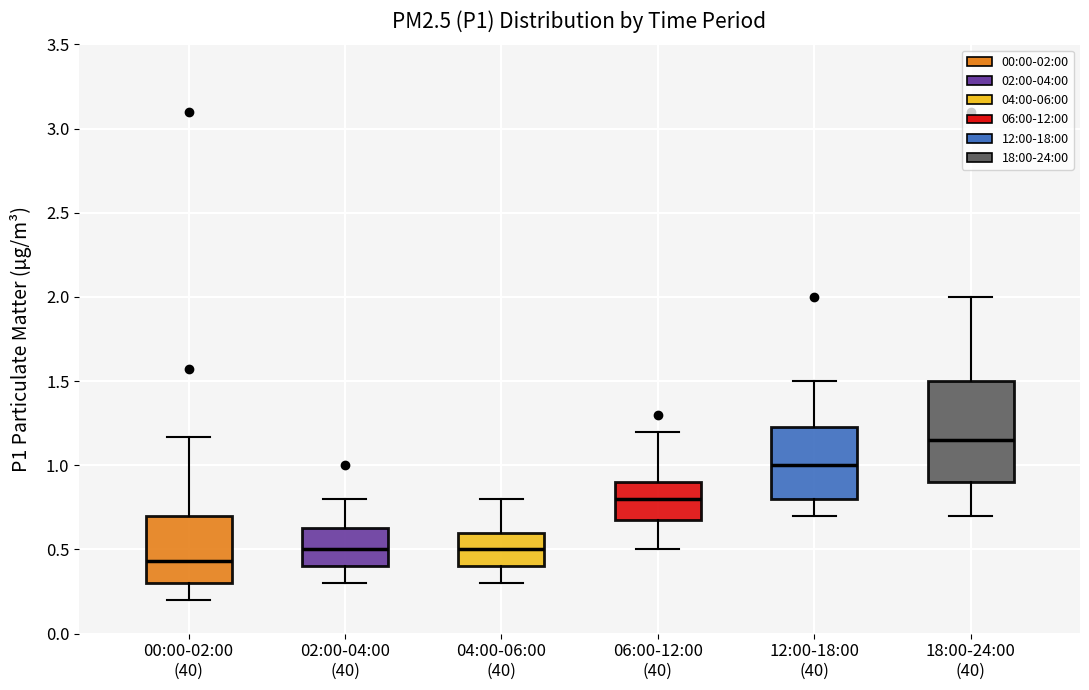

Which box has the highest median line?

18:00-24:00 (40)